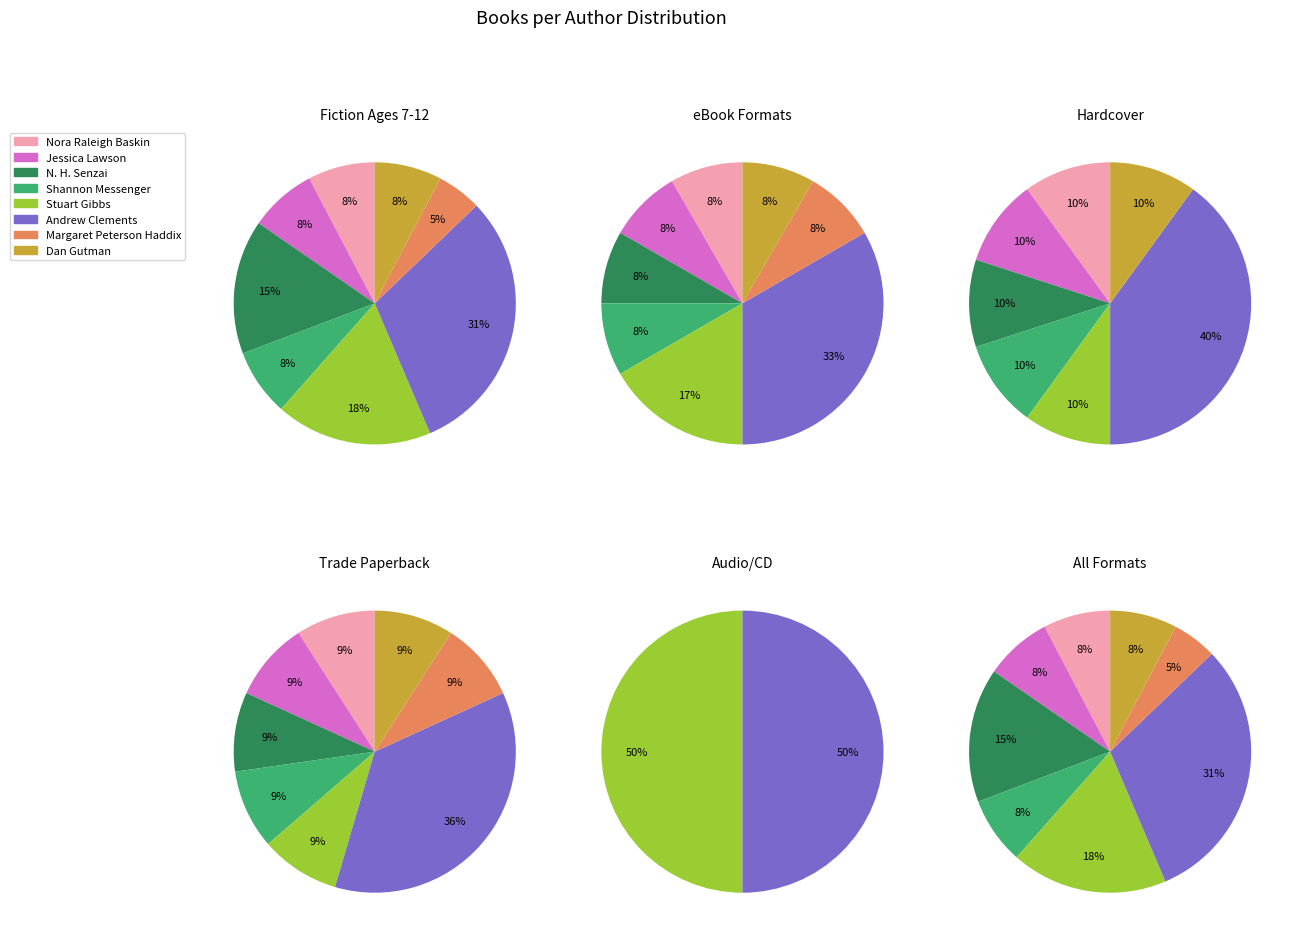

To the nearest percent, what is the combined percentage of Dan Gutman and Stuart Gibbs?

26%